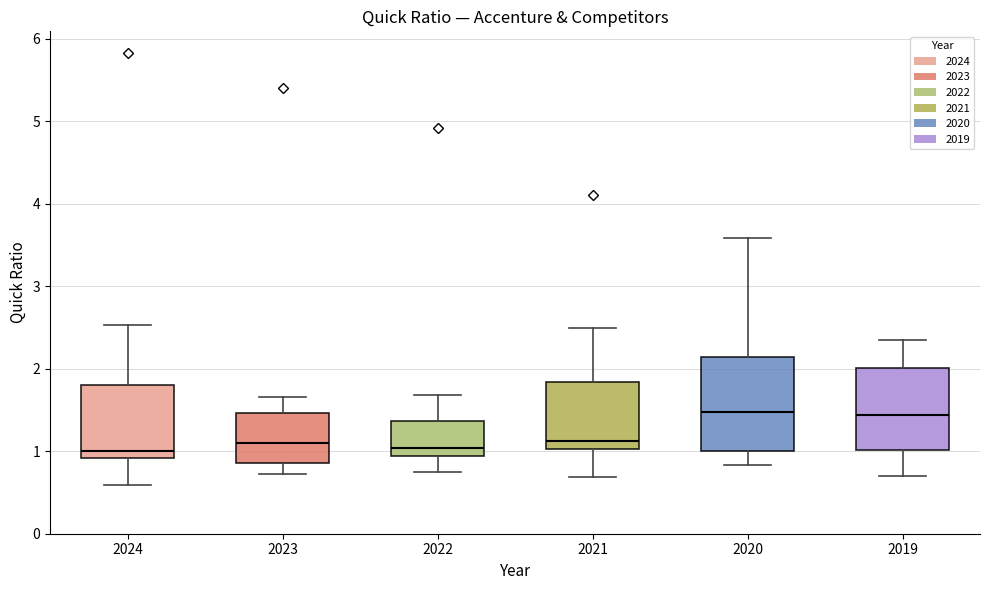

Reading left to right, transcribe this box plot: for each box, give where its median line is, the range the box spans, and where its two whiskers end, as read against the y-axis. The values are not printed on the chart, so give them approximately, as read against the axis.

2024: median 1.0, box 0.9 to 1.8, whiskers 0.6 to 2.5
2023: median 1.1, box 0.9 to 1.5, whiskers 0.7 to 1.7
2022: median 1.0, box 0.9 to 1.4, whiskers 0.8 to 1.7
2021: median 1.1, box 1.0 to 1.8, whiskers 0.7 to 2.5
2020: median 1.5, box 1.0 to 2.1, whiskers 0.8 to 3.6
2019: median 1.4, box 1.0 to 2.0, whiskers 0.7 to 2.4